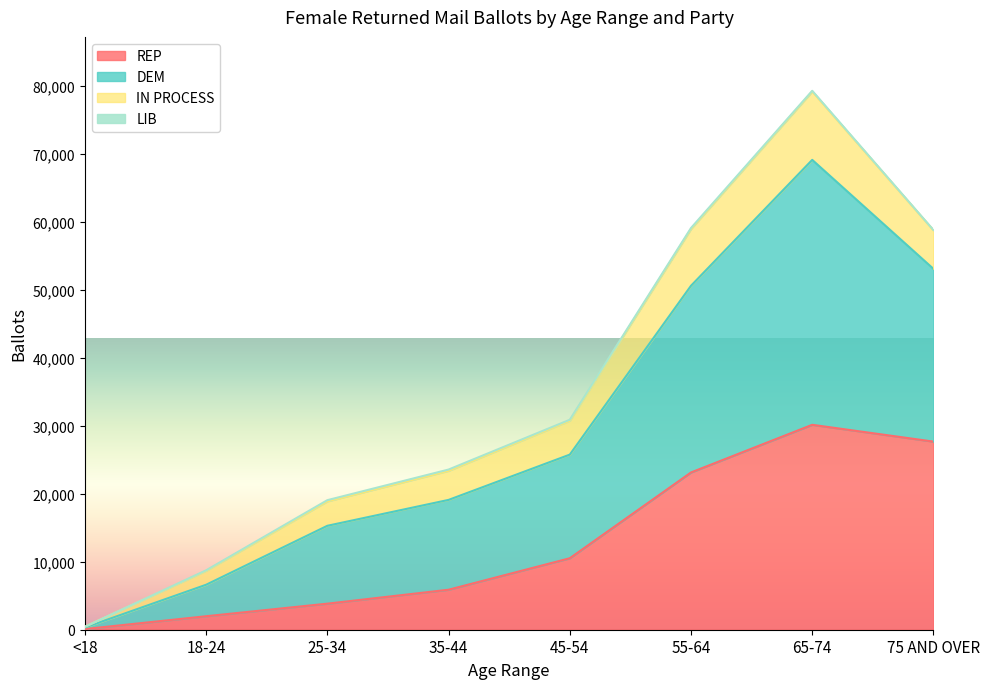

Is the value of DEM at 18-24 greater than the value of REP at 55-64?

No